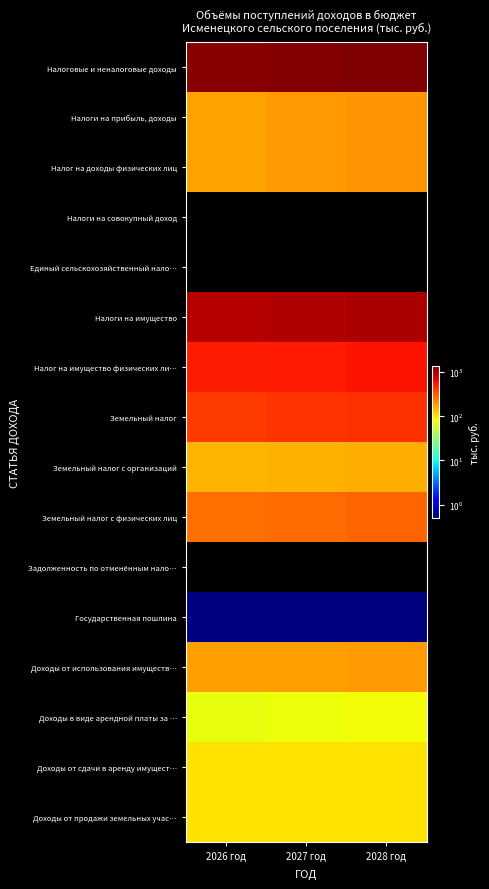

Reading left to right, transcribe all the data shown in this chart.

Налоговые и неналоговые доходы: 2026 год=1277.5	2027 год=1327.5	2028 год=1380.7
Налоги на прибыль, доходы: 2026 год=172.0	2027 год=182.0	2028 год=193.0
Налог на доходы физических лиц: 2026 год=172.0	2027 год=182.0	2028 год=193.0
Налоги на совокупный доход: 2026 год=0.0	2027 год=0.0	2028 год=0.0
Единый сельскохозяйственный нало…: 2026 год=0.0	2027 год=0.0	2028 год=0.0
Налоги на имущество: 2026 год=930.0	2027 год=967.0	2028 год=1006.0
Налог на имущество физических ли…: 2026 год=520.0	2027 год=541.0	2028 год=563.0
Земельный налог: 2026 год=410.0	2027 год=426.0	2028 год=443.0
Земельный налог с организаций: 2026 год=145.0	2027 год=151.0	2028 год=157.0
Земельный налог с физических лиц: 2026 год=265.0	2027 год=275.0	2028 год=286.0
Задолженность по отменённым нало…: 2026 год=0.0	2027 год=0.0	2028 год=0.0
Государственная пошлина: 2026 год=0.5	2027 год=0.5	2028 год=0.5
Доходы от использования имуществ…: 2026 год=175.0	2027 год=178.0	2028 год=181.2
Доходы в виде арендной платы за …: 2026 год=75.0	2027 год=78.0	2028 год=81.2
Доходы от сдачи в аренду имущест…: 2026 год=100.0	2027 год=100.0	2028 год=100.0
Доходы от продажи земельных учас…: 2026 год=100.0	2027 год=100.0	2028 год=100.0